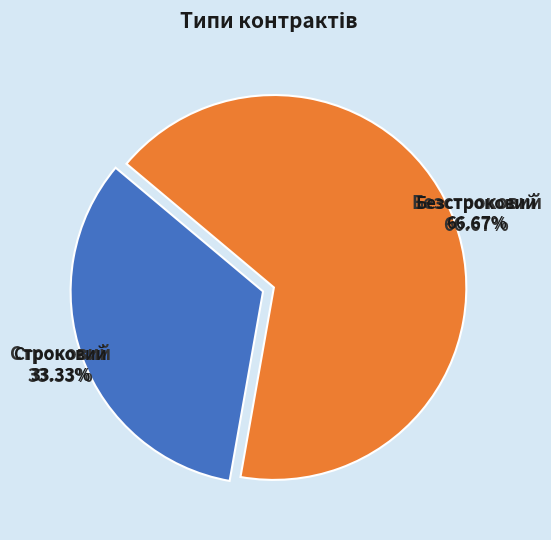

How many segments does this pie chart have?

2